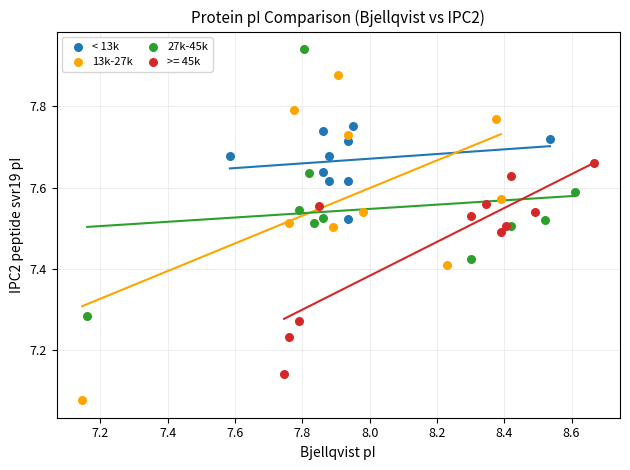

What are all the series names shown in the legend?

< 13k, 13k-27k, 27k-45k, >= 45k